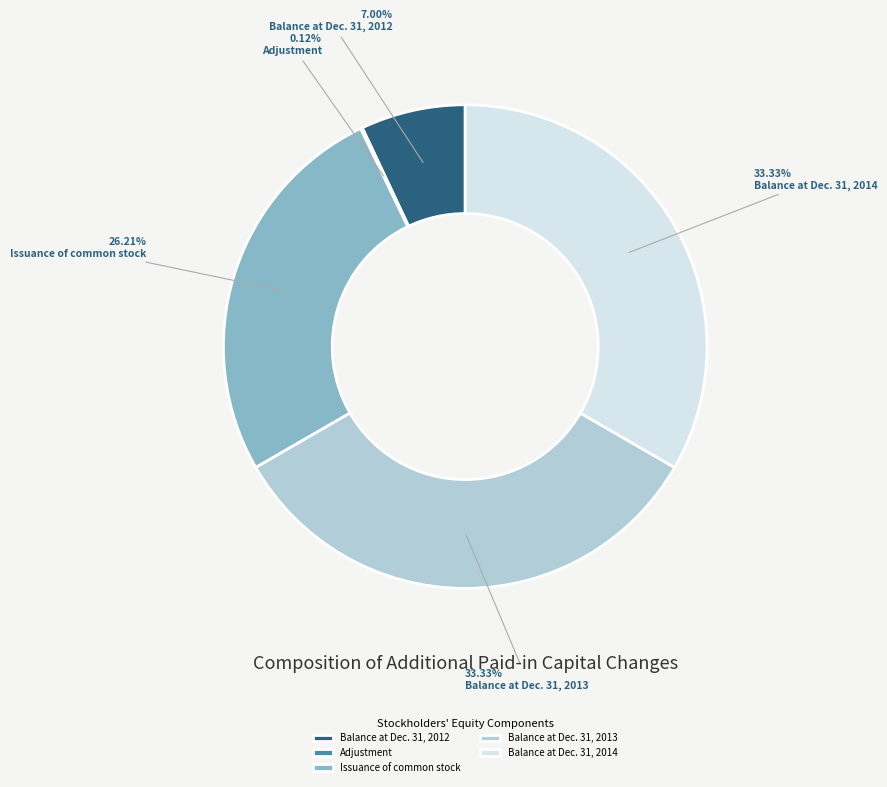

Combined, do Issuance of common stock and Balance at Dec. 31, 2013 account for over 50%?

Yes